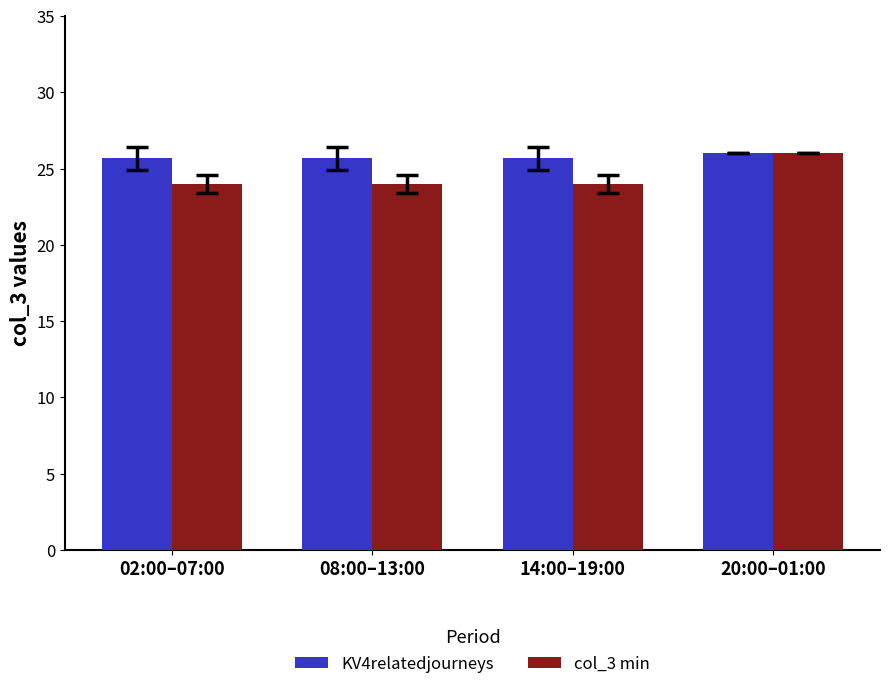

What is the spread (max minus min) of values at 14:00–19:00?

1.7